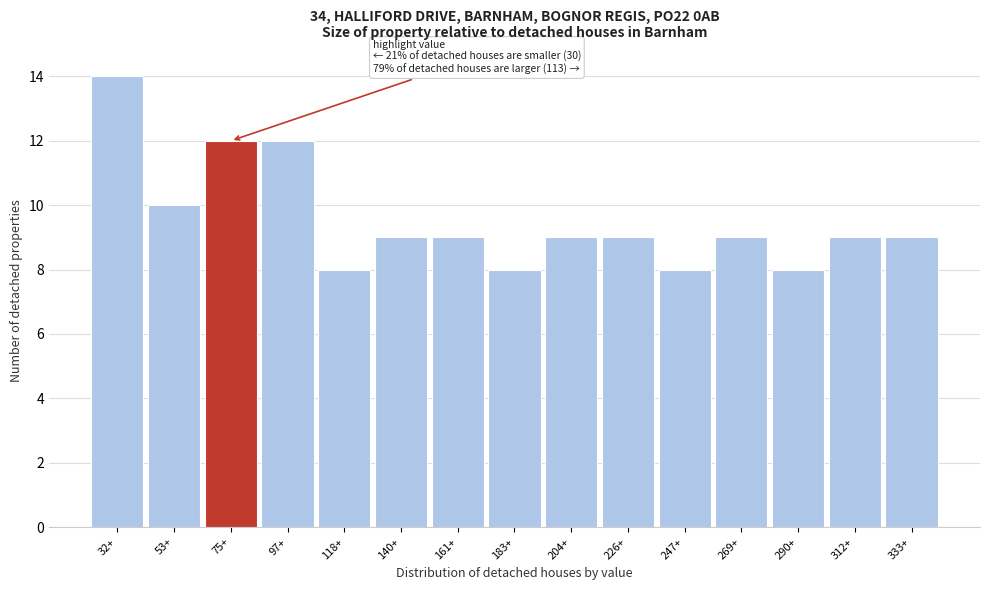

Reading right to left, what are all the values shown in this chart?

9	9	8	9	8	9	9	8	9	9	8	12	12	10	14